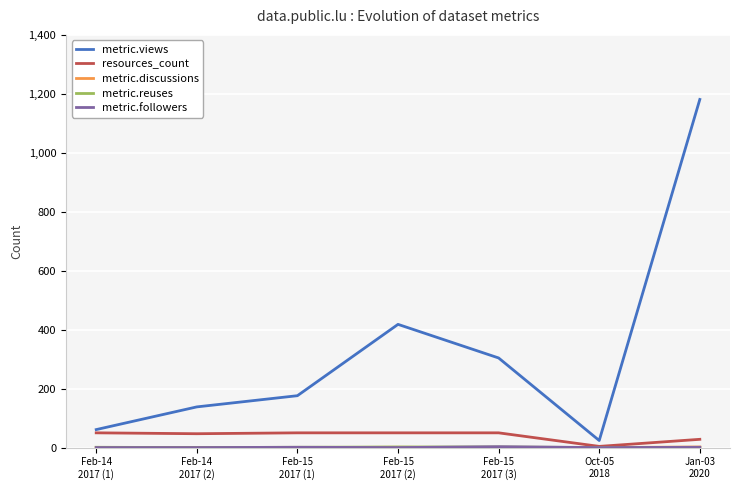

Which series has the largest total across all categories?

metric.views